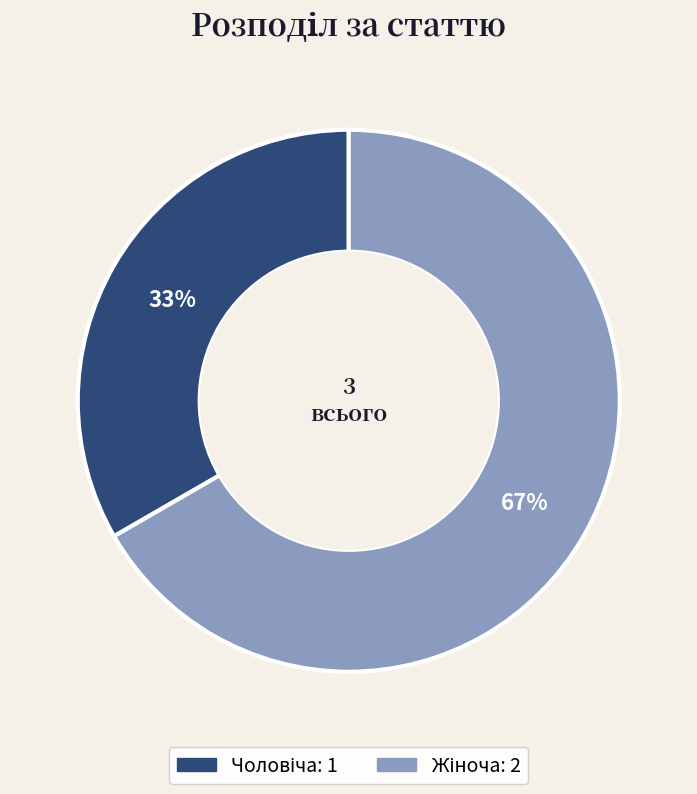

Is there a majority slice in this chart?

Yes